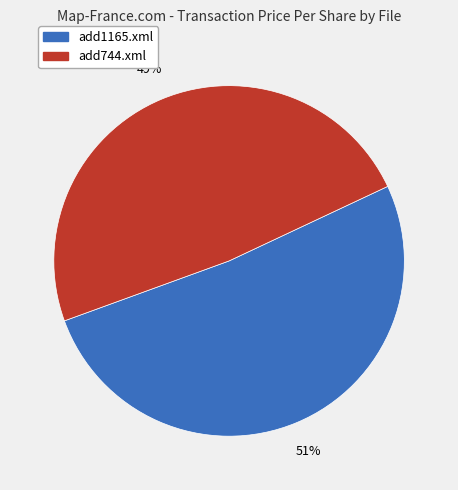

Does any single category account for the majority?

Yes